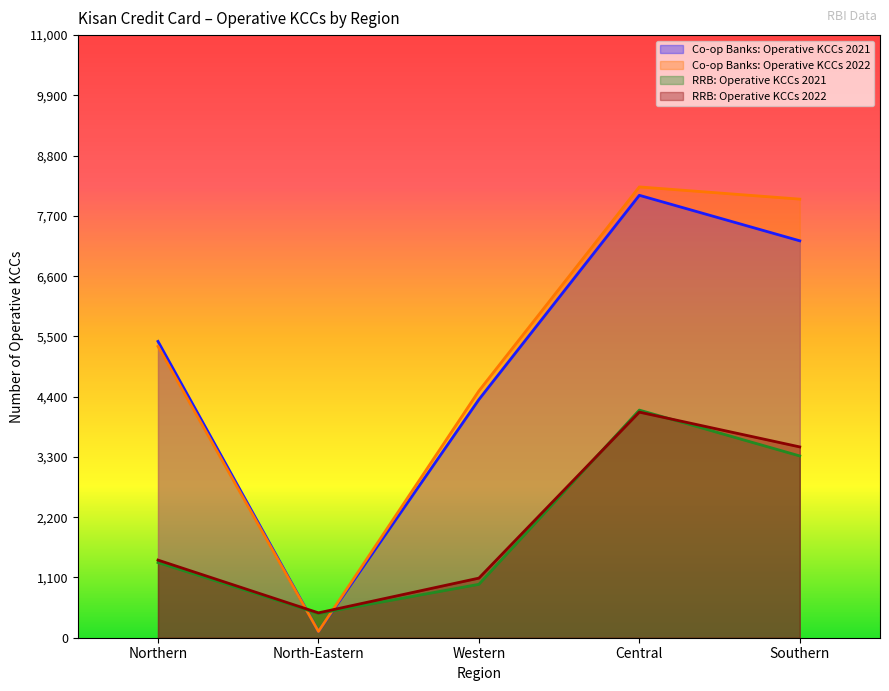

Is it true that RRB: Operative KCCs 2022 equals 361 at Northern?

False